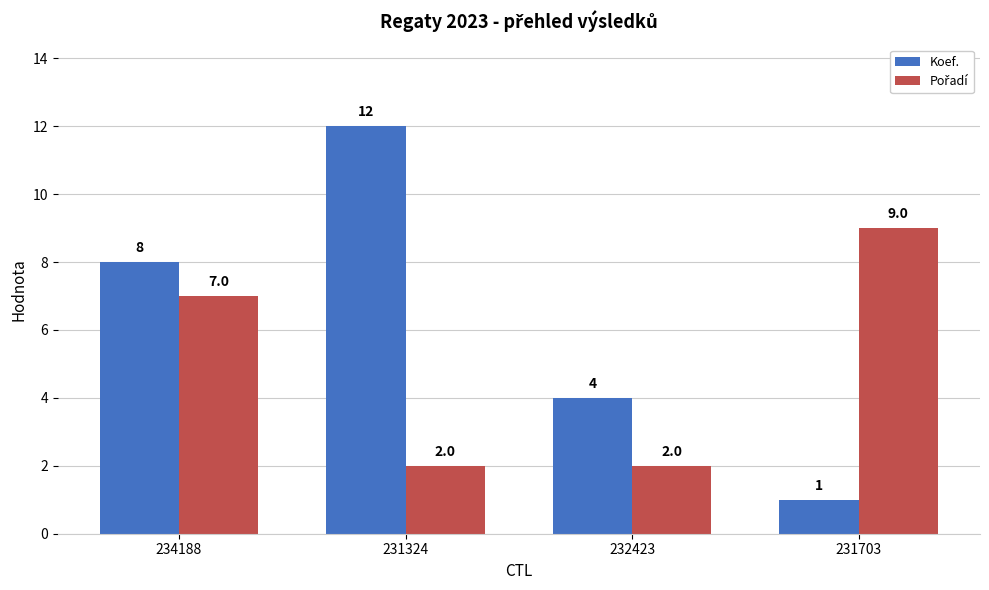

What value does the Koef. series have at 234188, to the nearest 10?

10